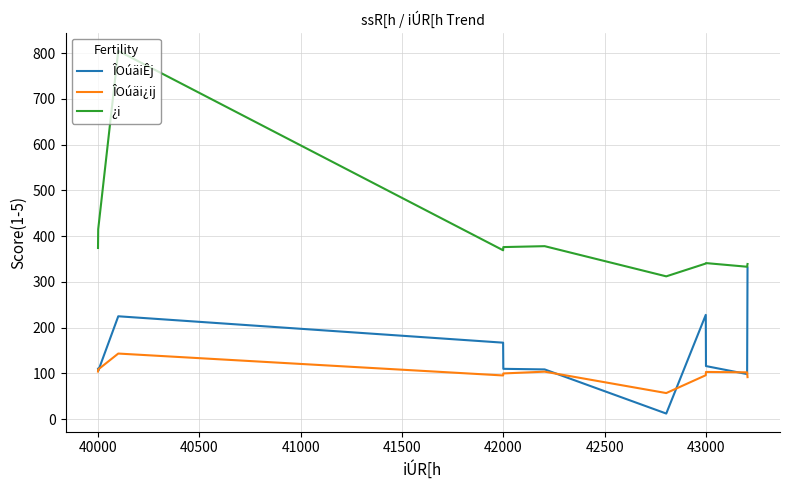

True or false: ÎOúäi¿ij and ¿i intersect in this chart.

False